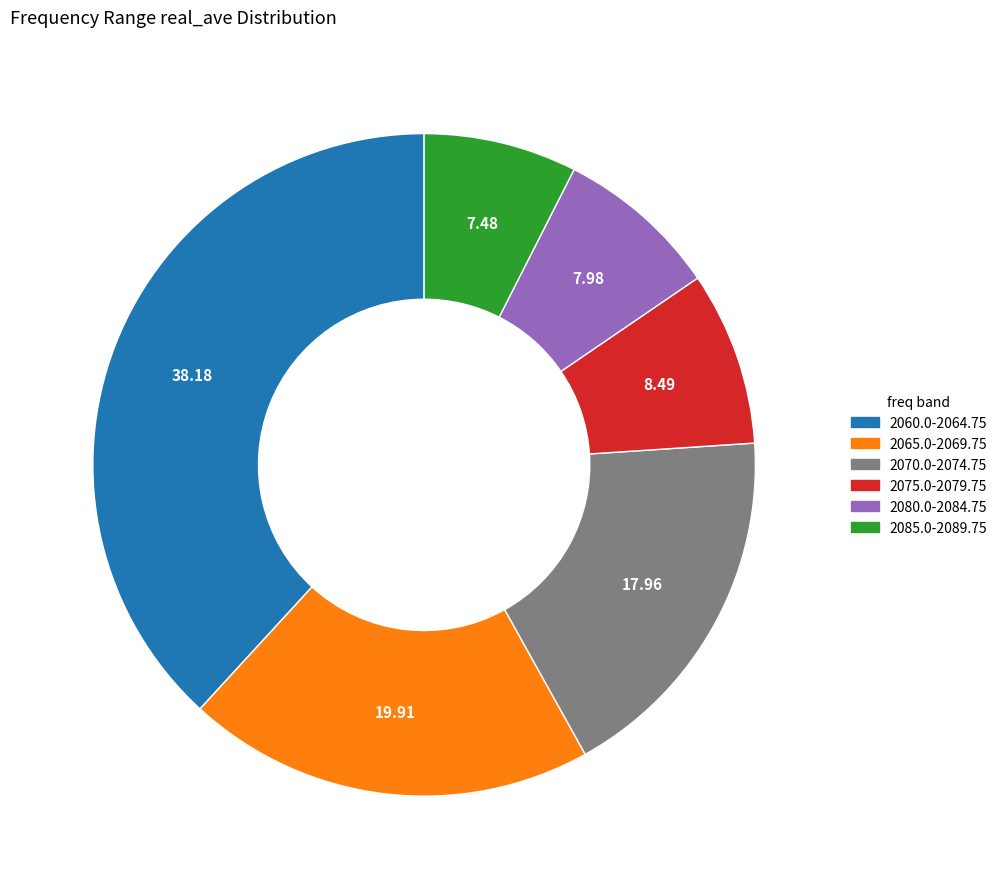

Is there a majority slice in this chart?

No